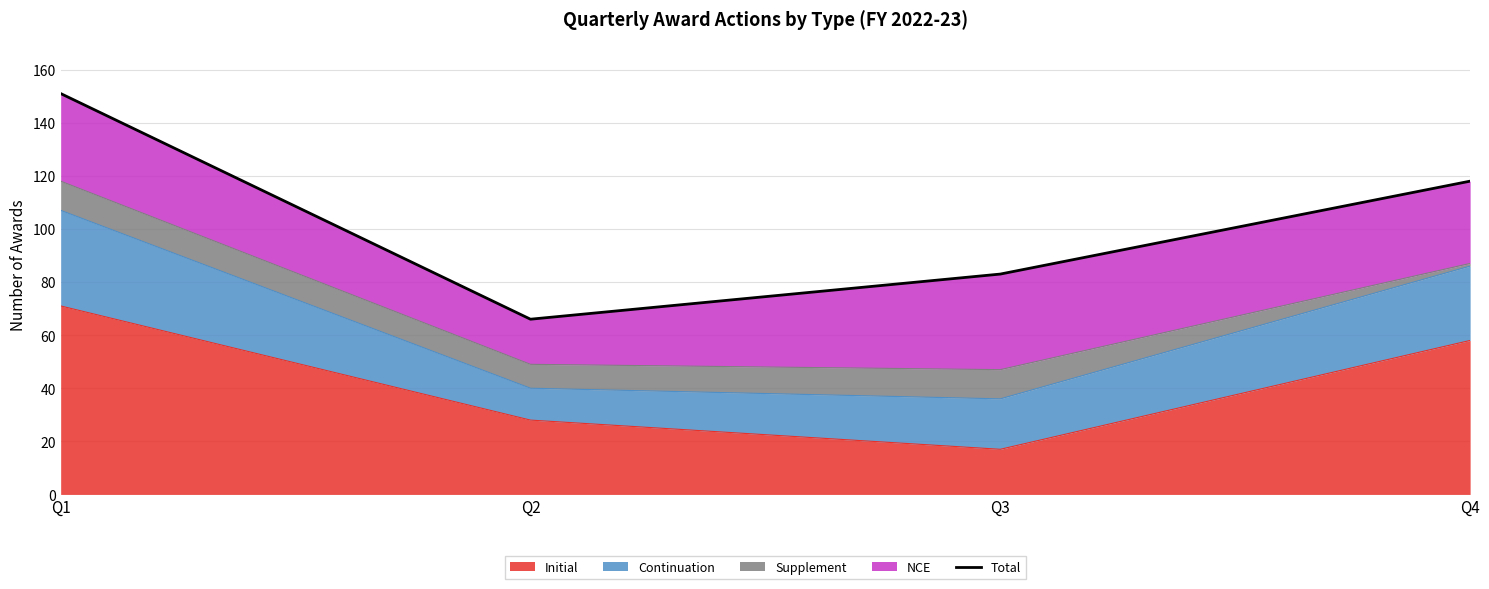

Reading left to right, extract all data points from this chart.

Q1=151	Q2=66	Q3=83	Q4=118